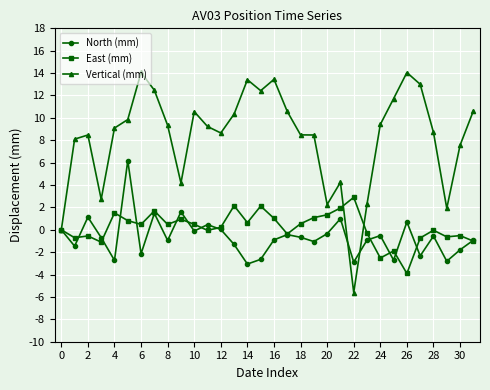

What are all the series names shown in the legend?

North (mm), East (mm), Vertical (mm)